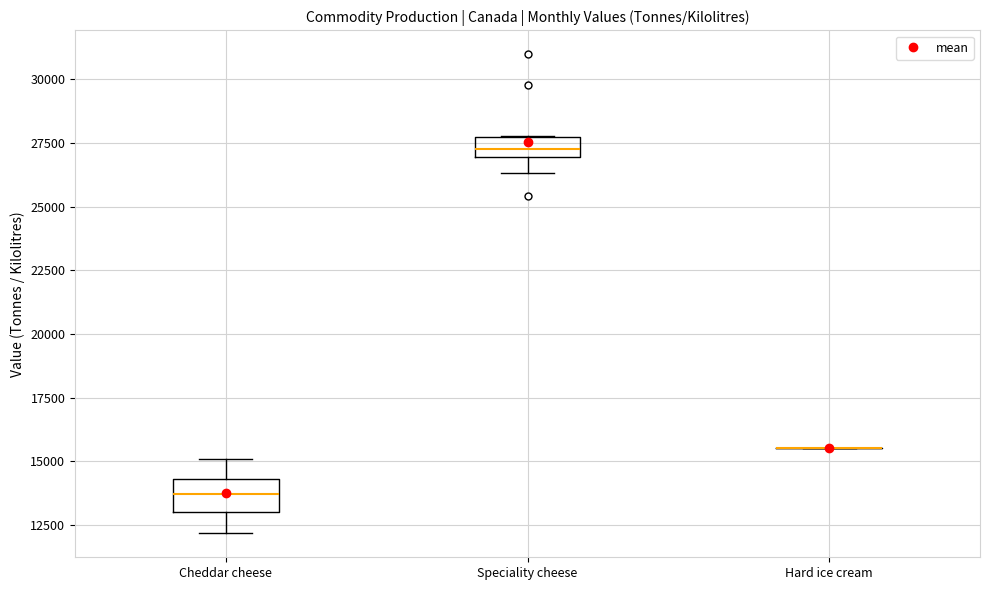

Where does the lower whisker of the box for Cheddar cheese end on the y-axis? The values are not printed on the chart, so give them approximately, as read against the axis.

12000